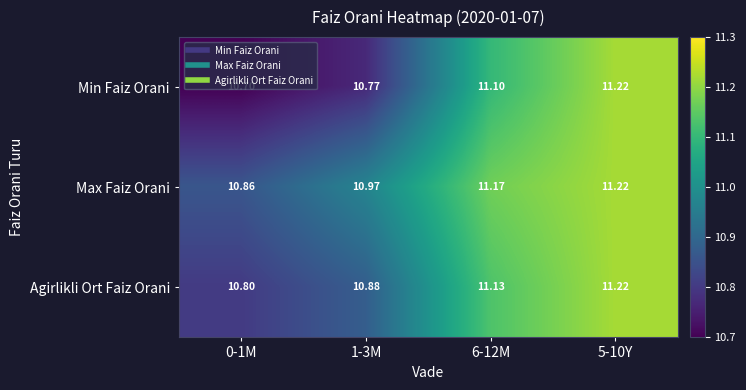

Which series changed the most between 0-1M and 6-12M?

Min Faiz Orani